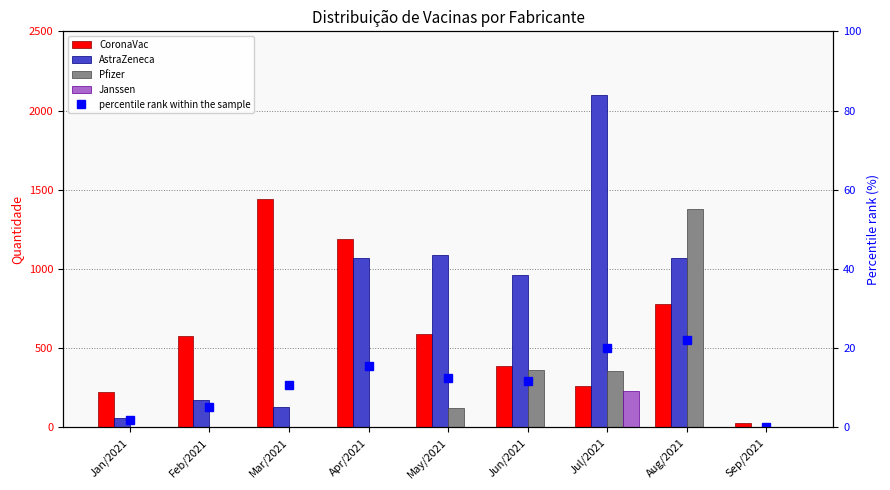

What is the highest value of the Pfizer series?

1380.0